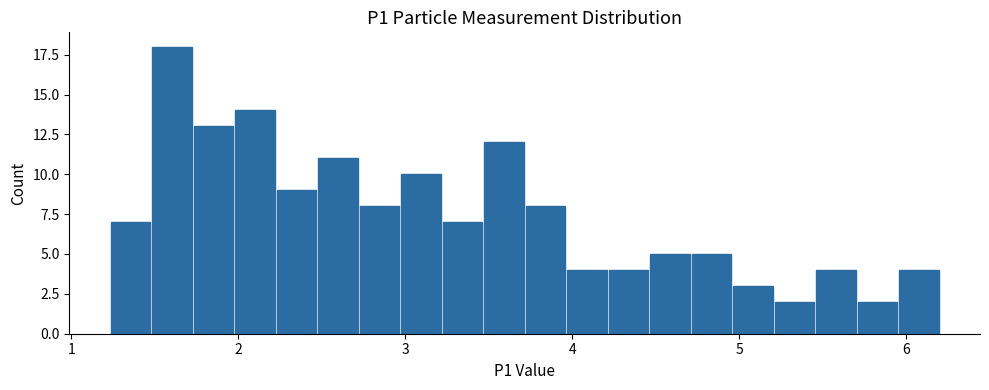

Read against the x-axis, roughly where is the centre of the tallest bar?

1.6